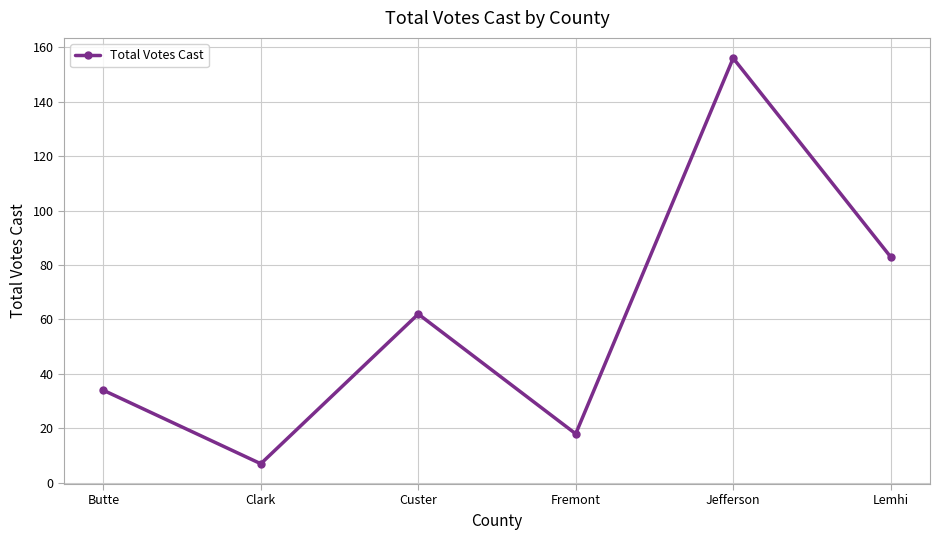

Does the chart have visible grid lines?

Yes